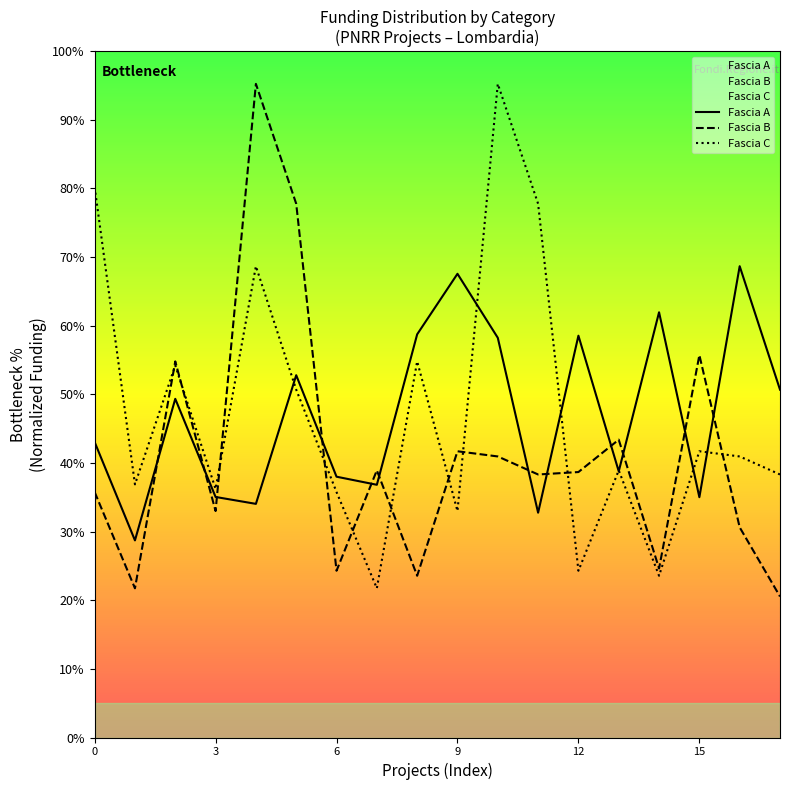

True or false: Fascia B has more than 1 points higher than both neighbors.

True